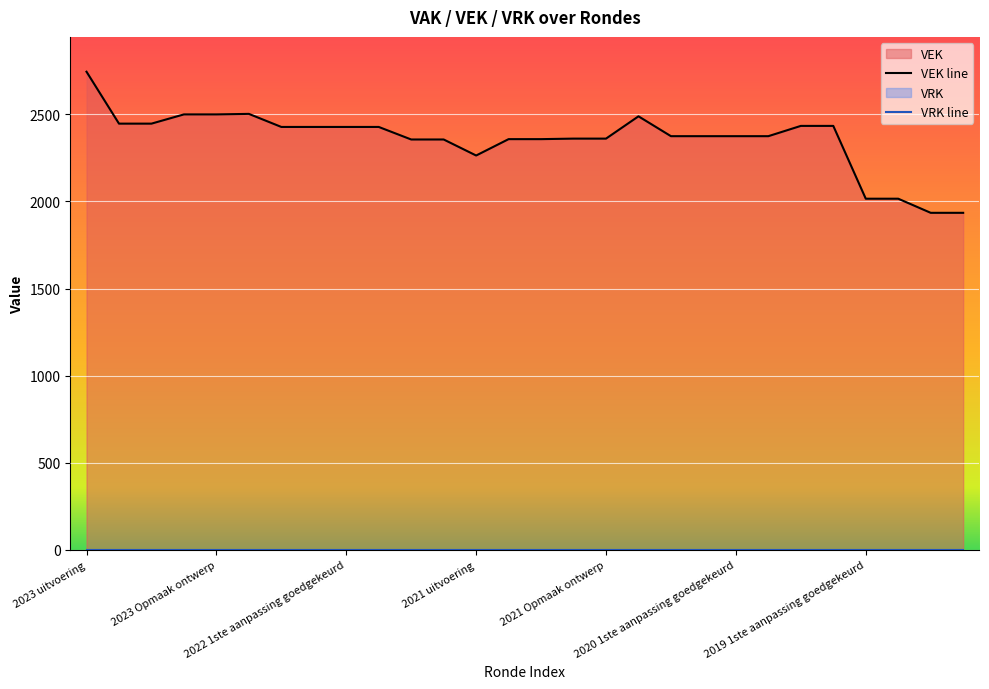

How many lines are shown in the chart?

1